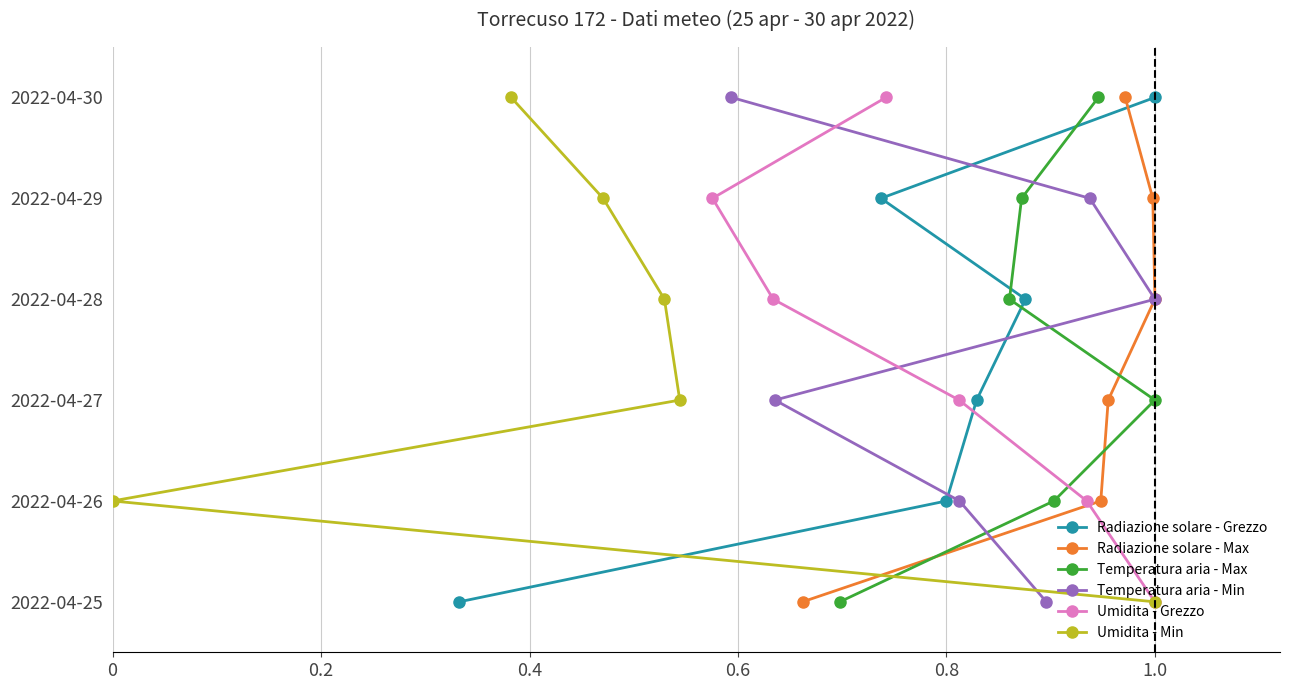

What is the difference between the Radiazione solare - Grezzo values at 0.8 and 0?

4